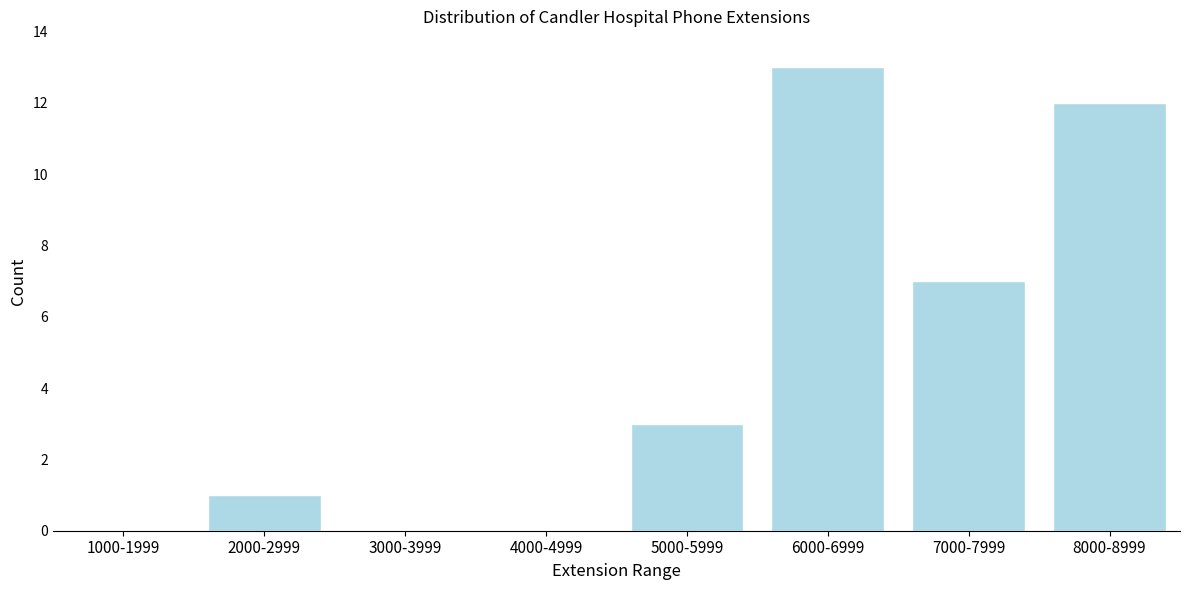

Reading left to right, transcribe all the data shown in this chart.

1000-1999=0	2000-2999=1	3000-3999=0	4000-4999=0	5000-5999=3	6000-6999=13	7000-7999=7	8000-8999=12